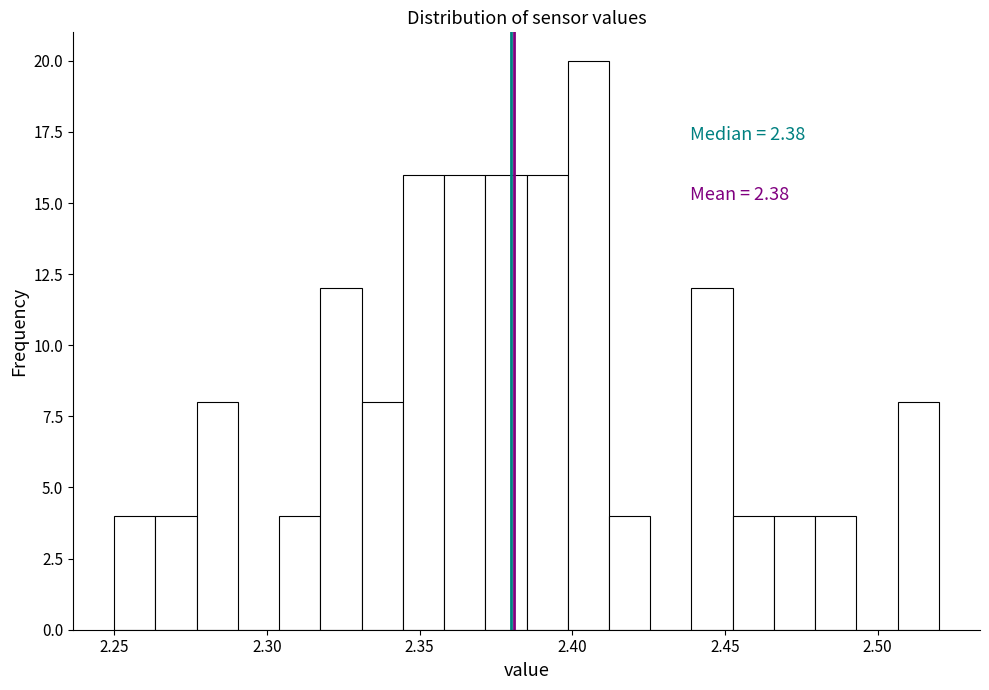

Read against the x-axis, roughly where is the centre of the tallest bar?

2.405